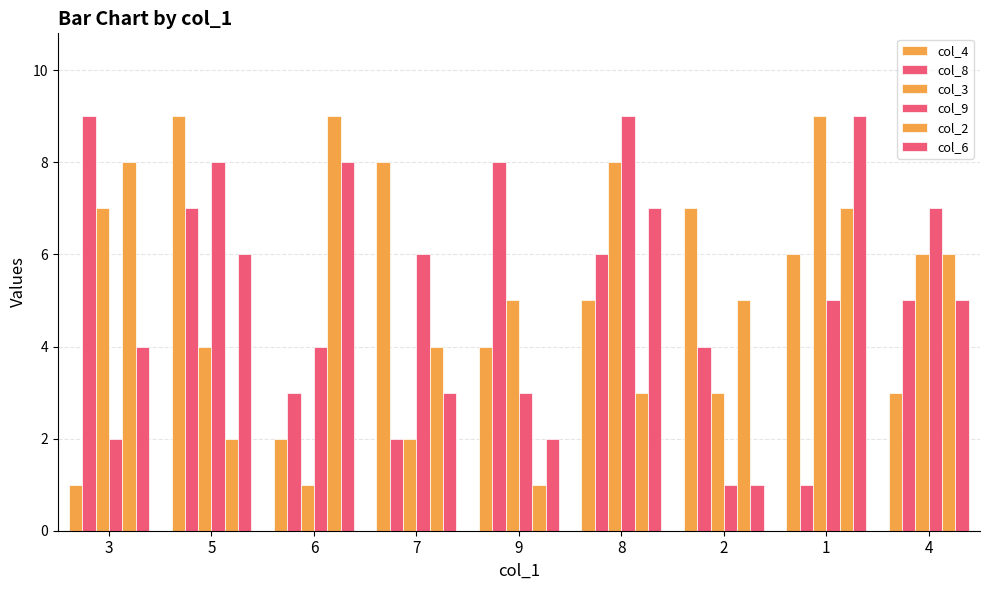

Rank the series by their maximum value, from lowest to highest.

col_4, col_8, col_3, col_9, col_2, col_6